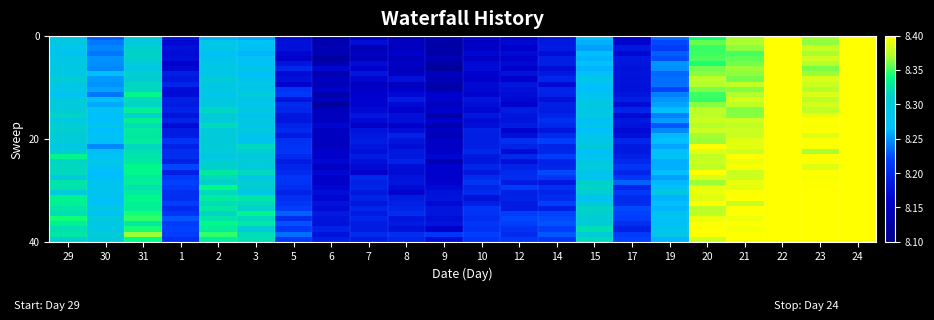

Count the number of data series in this chart.

40